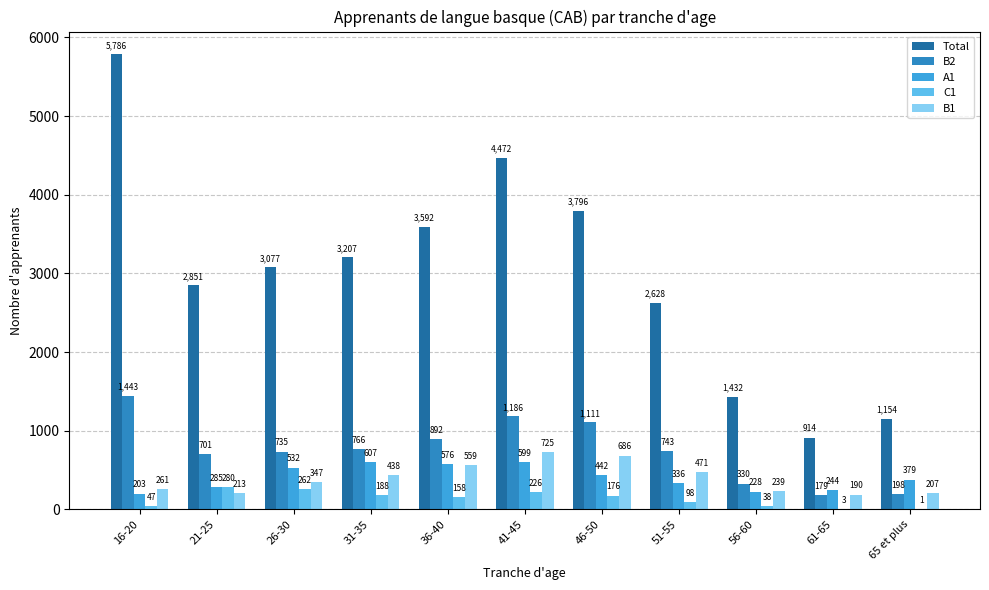

What is the sum of all Total values?

32909